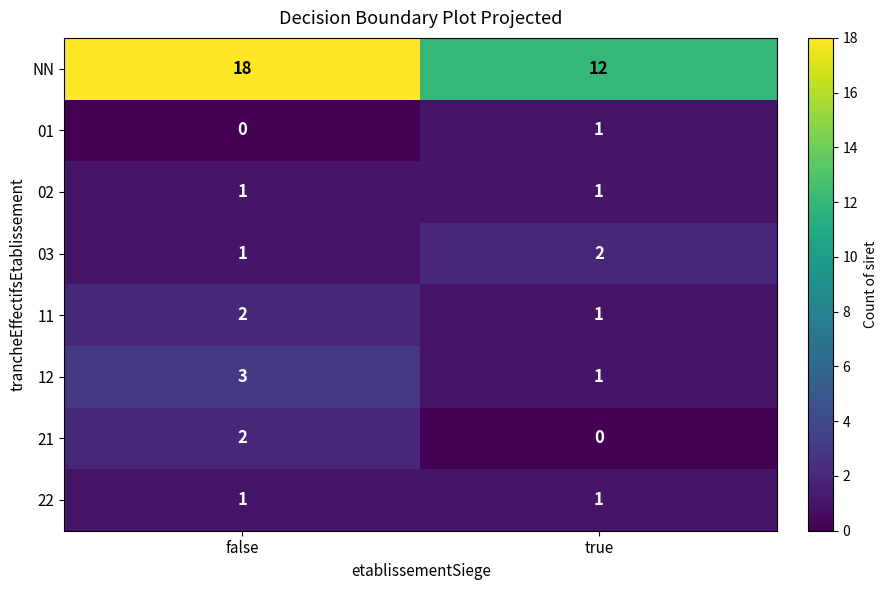

The value of 12 at false is 3. True or false?

True